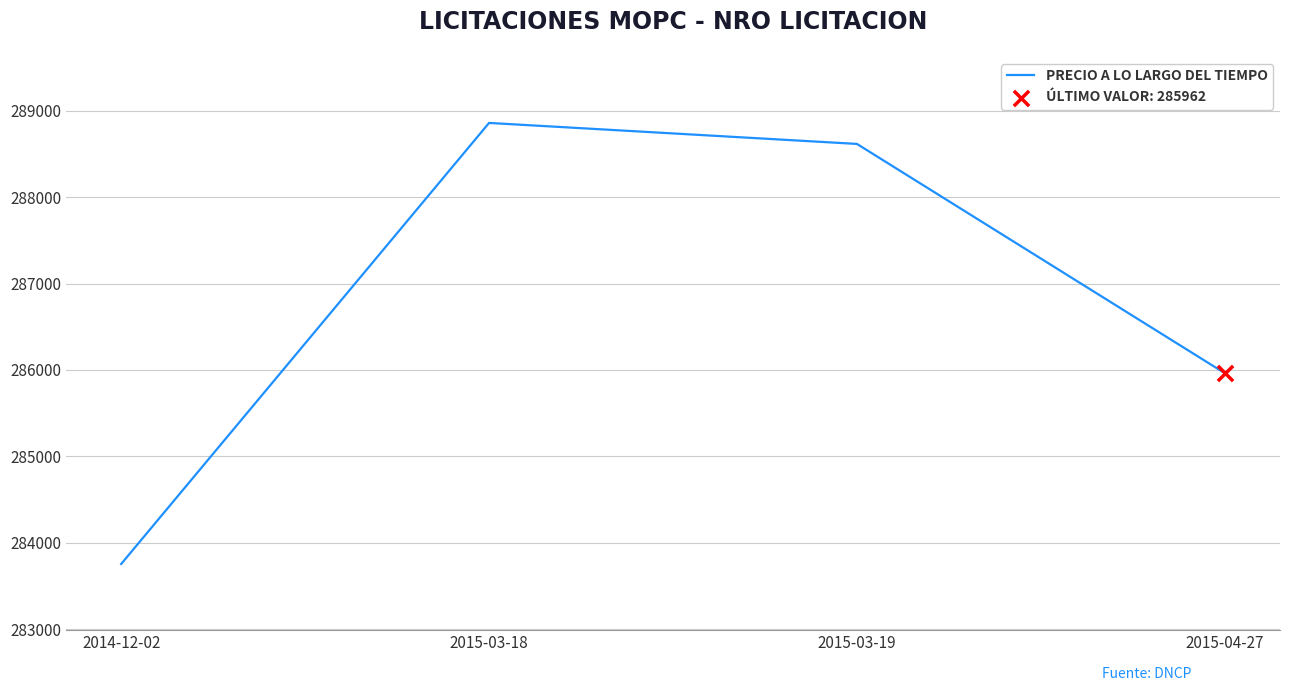

What is the ratio of the value at 2014-12-02 to the value at 2015-04-27?

1.0